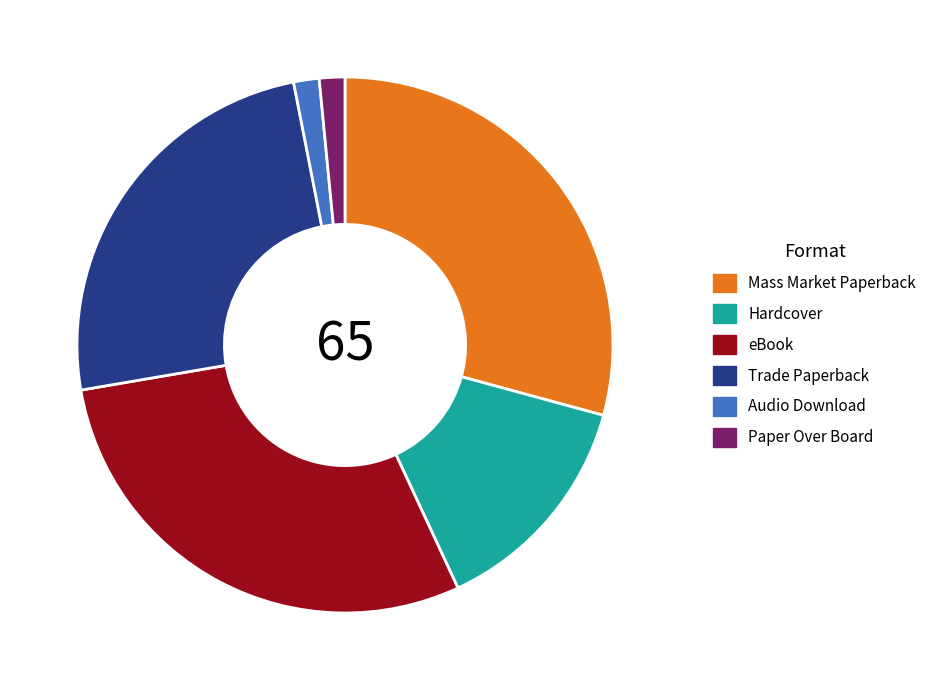

Is Paper Over Board the majority of the pie?

No